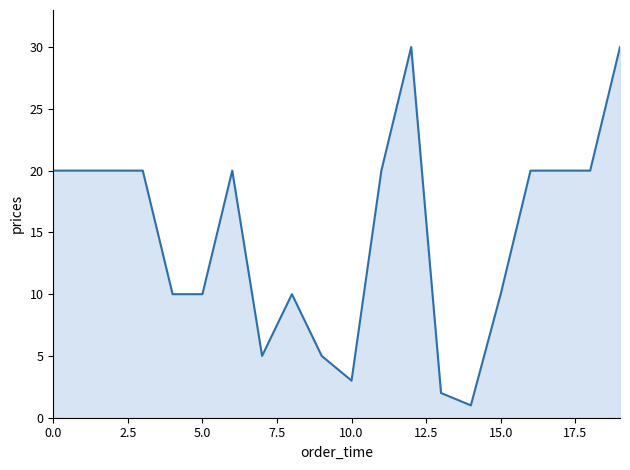

What is the maximum value shown in the chart?

30